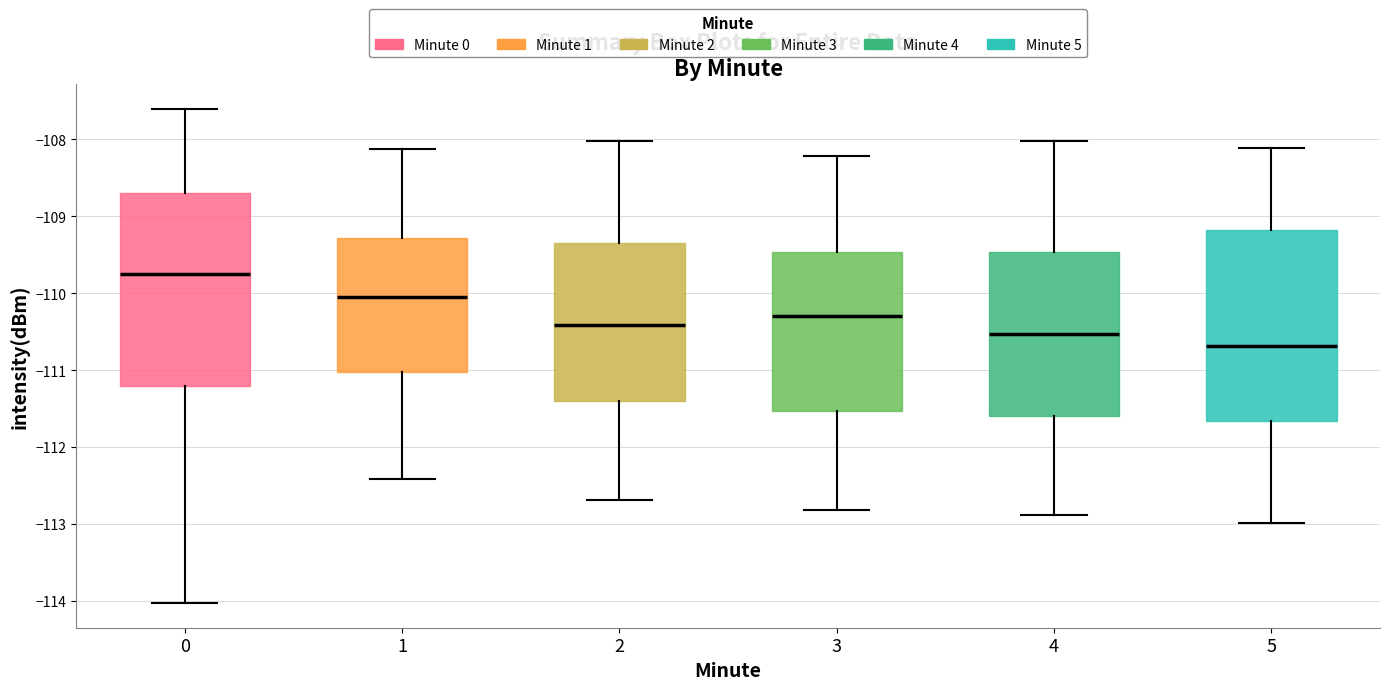

Which box's median line is the highest?

0